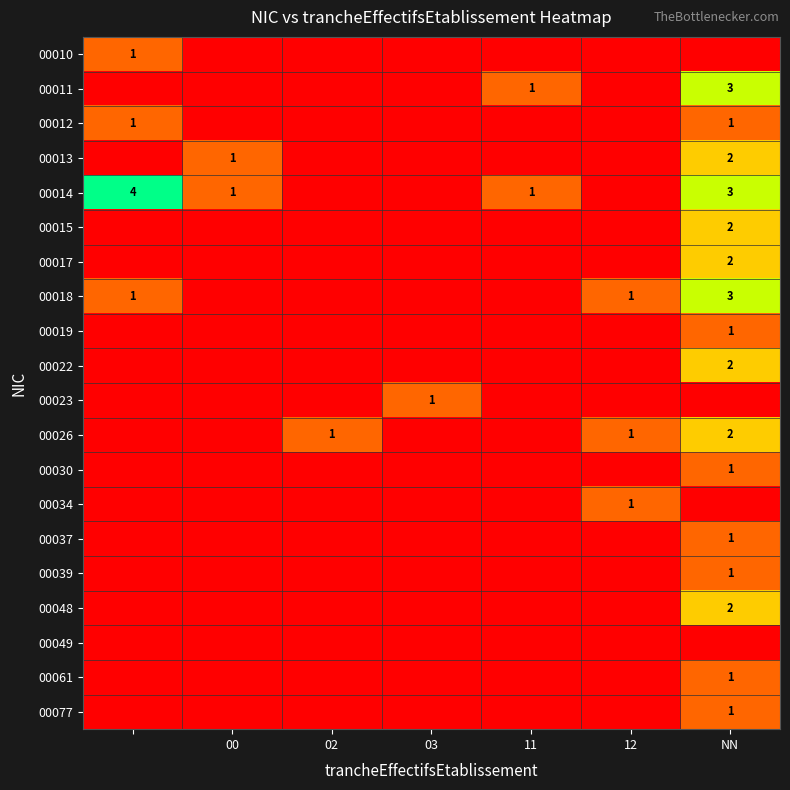

What is the maximum value for 00030?

1